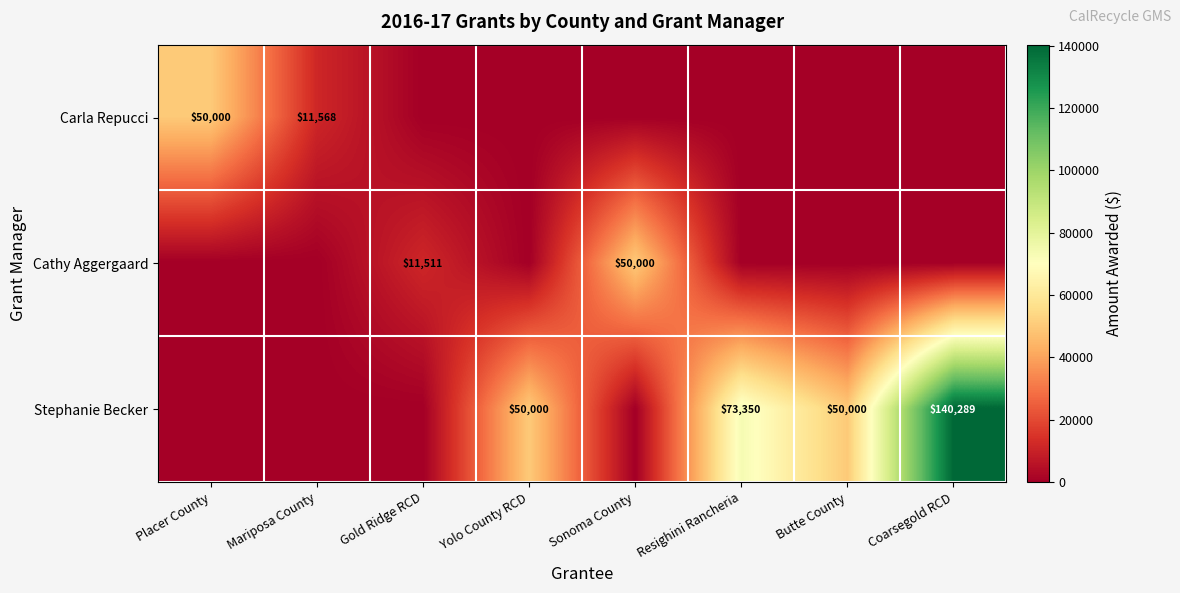

The value of Cathy Aggergaard at Gold Ridge RCD is 11511. True or false?

True